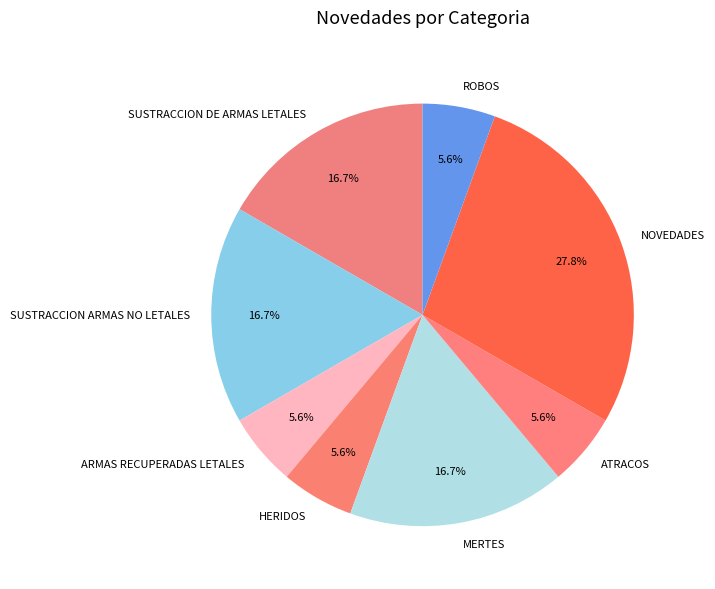

To the nearest percent, what is the average slice percentage?

12%